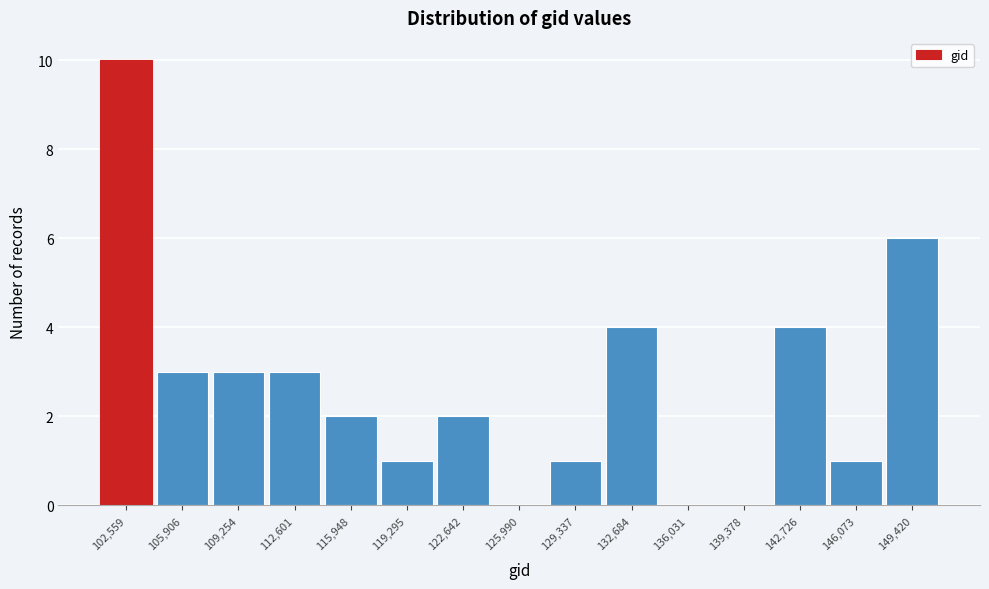

How tall is the bar that spans 131000 to 134500 on the x-axis? Neither the bar edges nor the heights are printed on the chart, so give them approximately, as read against the axes.

4